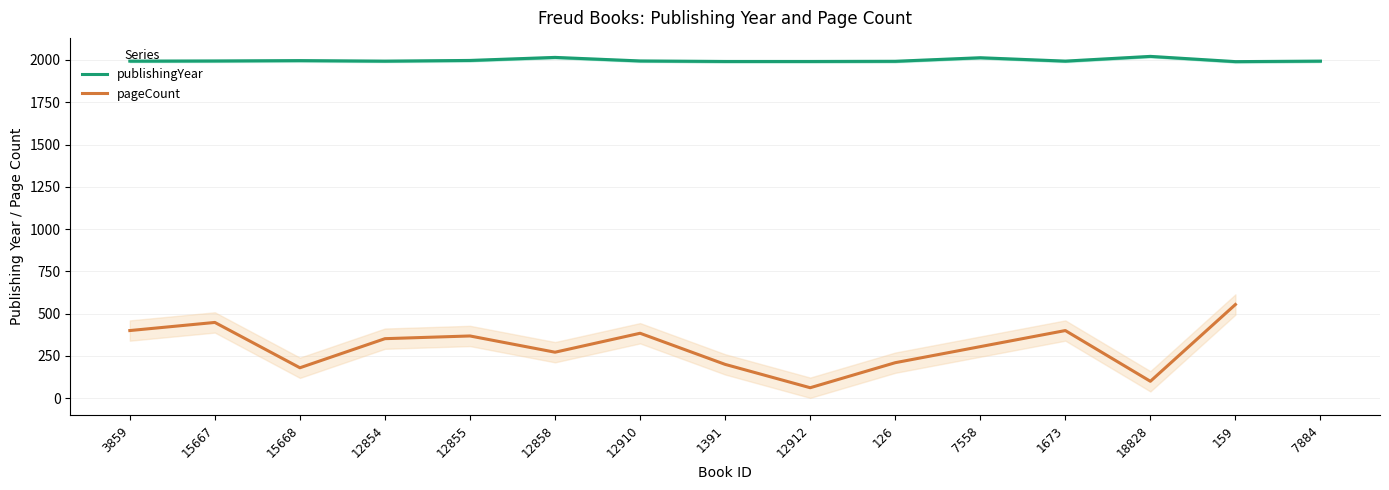

Is it true that the value at 12910 is 3407?

False